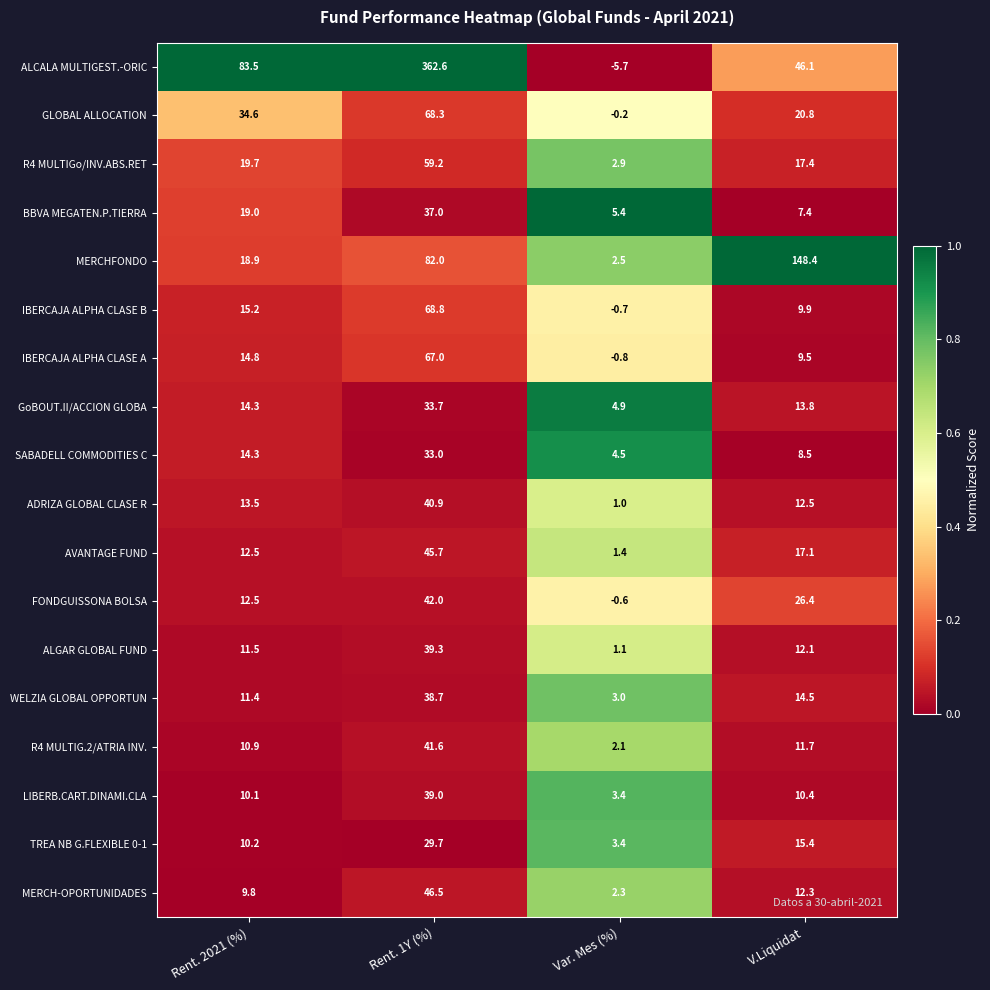

List the series in order of their peak value, lowest first.

TREA NB G.FLEXIBLE 0-1, SABADELL COMMODITIES C, GoBOUT.II/ACCION GLOBA, BBVA MEGATEN.P.TIERRA, WELZIA GLOBAL OPPORTUN, LIBERB.CART.DINAMI.CLA, ALGAR GLOBAL FUND, ADRIZA GLOBAL CLASE R, R4 MULTIG.2/ATRIA INV., FONDGUISSONA BOLSA, AVANTAGE FUND, MERCH-OPORTUNIDADES, R4 MULTIGo/INV.ABS.RET, IBERCAJA ALPHA CLASE A, GLOBAL ALLOCATION, IBERCAJA ALPHA CLASE B, MERCHFONDO, ALCALA MULTIGEST.-ORIC